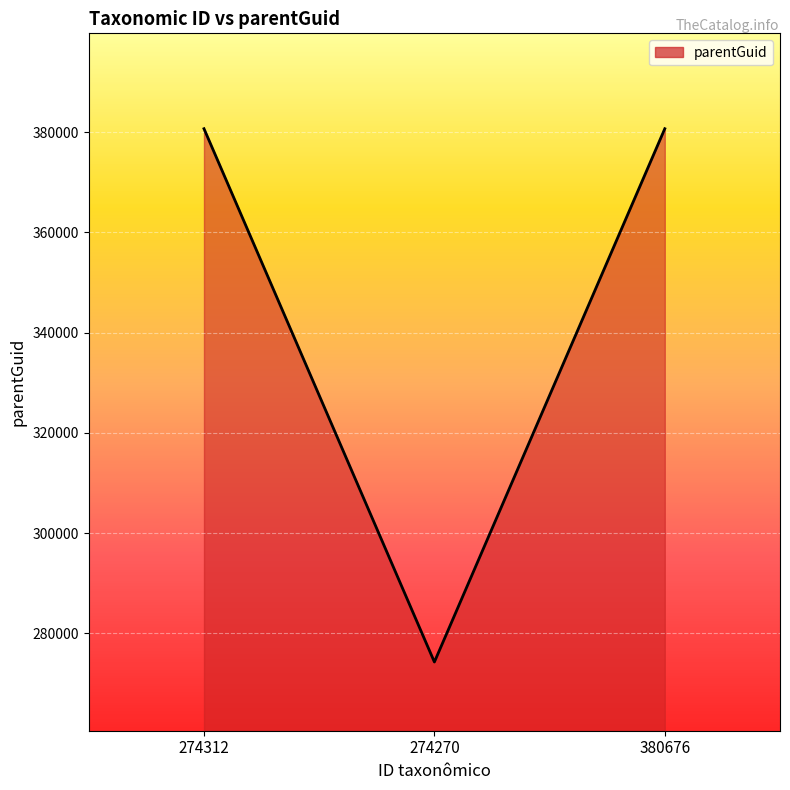

Reading left to right, transcribe all the data shown in this chart.

380674	274260	380674